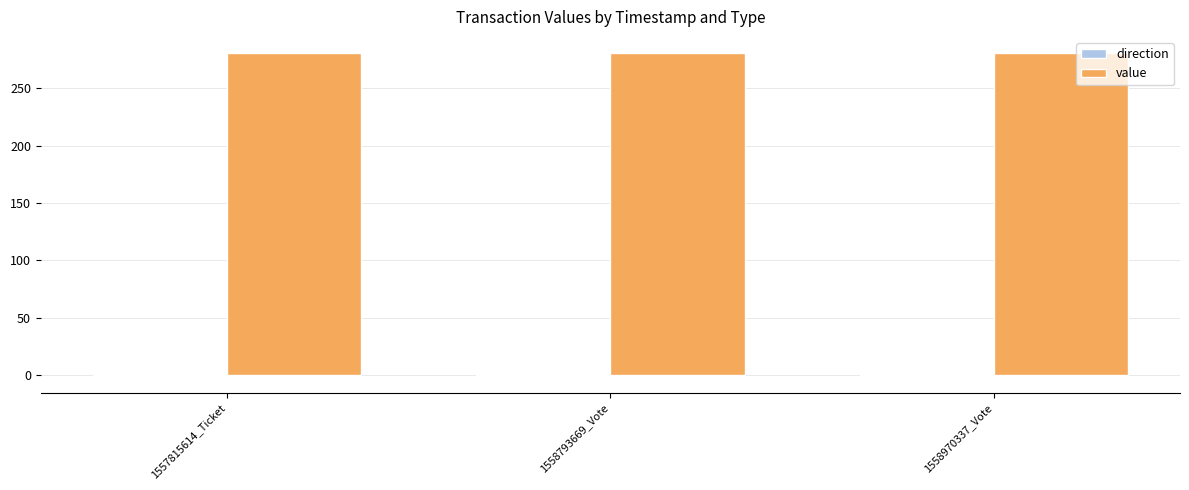

Which series has the largest total across all categories?

value